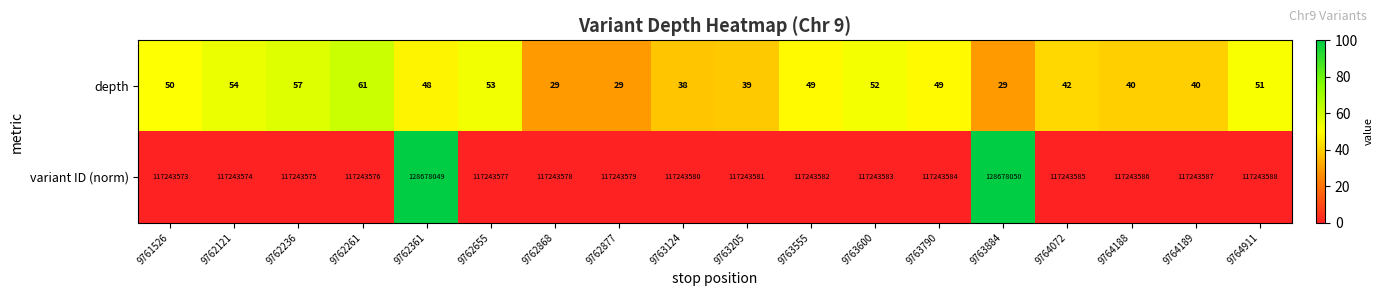

Which label corresponds to the largest value in the chart?

9763884